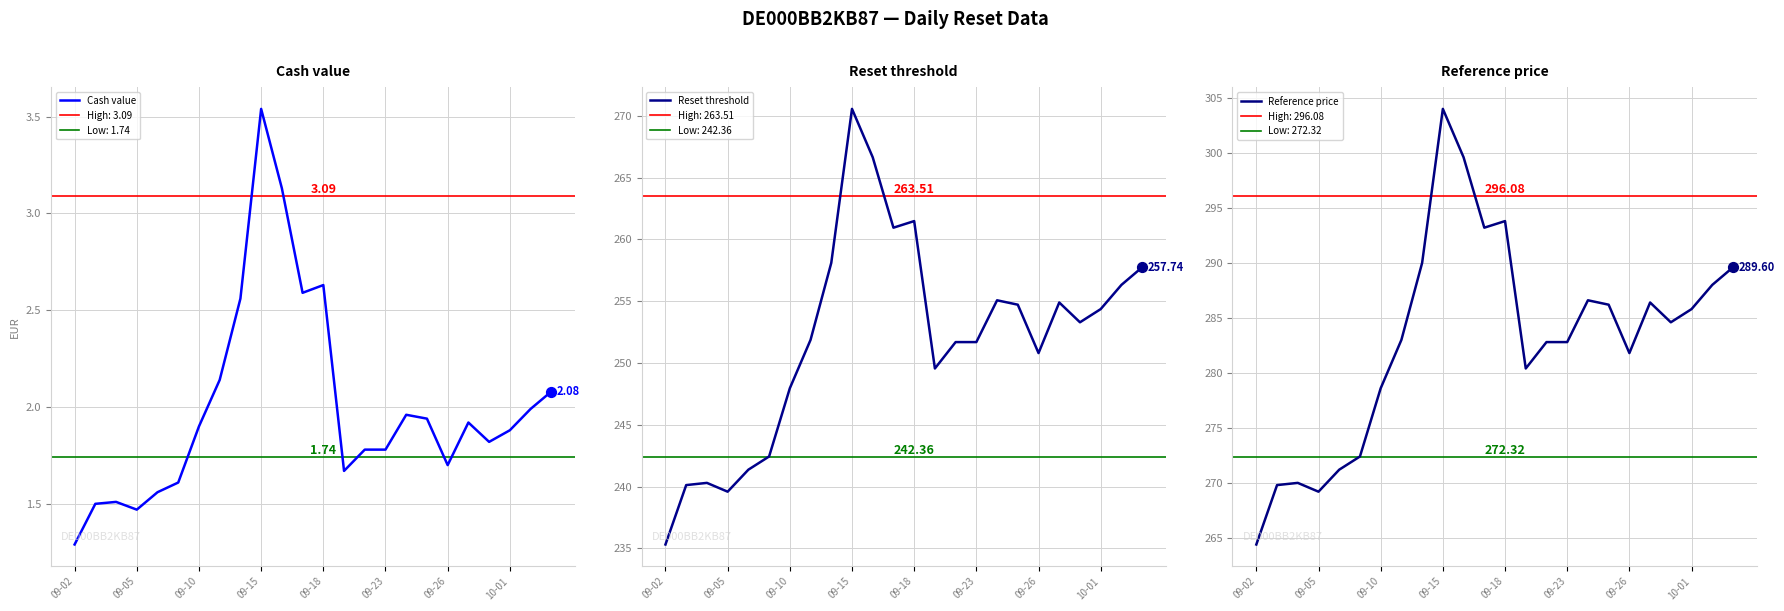

At which category is the sum across all series the highest?

09-15